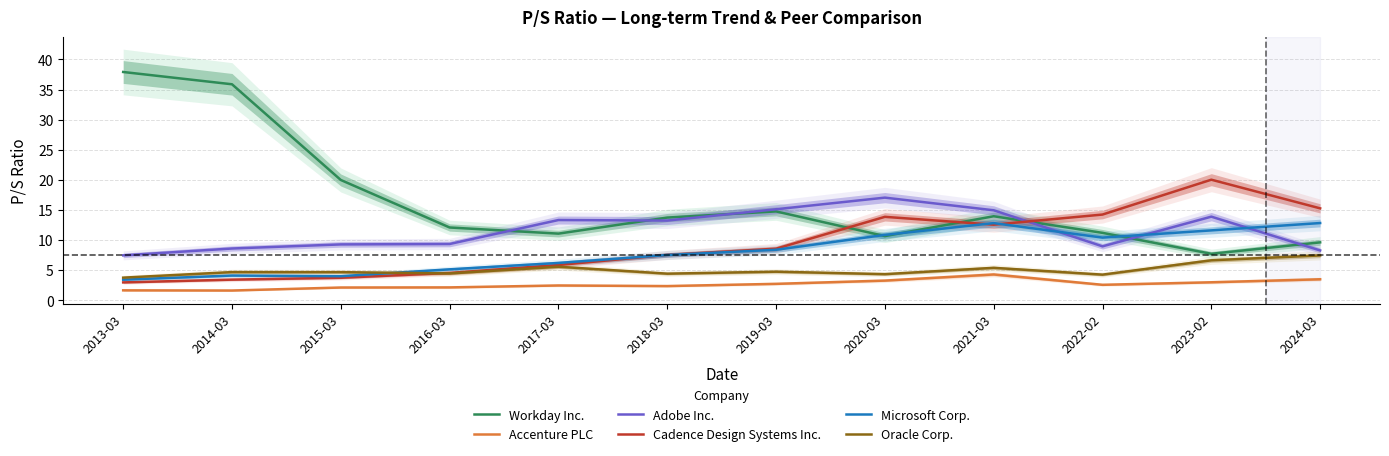

Reading left to right, list all the values displayed in this chart.

Workday Inc.: 2013-03=37.9	2014-03=35.9	2015-03=20.0	2016-03=12.1	2017-03=11.1	2018-03=13.7	2019-03=14.8	2020-03=10.7	2021-03=13.9	2022-02=11.2	2023-02=7.7	2024-03=9.6
Accenture PLC: 2013-03=1.6	2014-03=1.6	2015-03=2.1	2016-03=2.1	2017-03=2.5	2018-03=2.4	2019-03=2.7	2020-03=3.3	2021-03=4.3	2022-02=2.6	2023-02=3.0	2024-03=3.5
Adobe Inc.: 2013-03=7.5	2014-03=8.6	2015-03=9.3	2016-03=9.3	2017-03=13.3	2018-03=13.2	2019-03=15.1	2020-03=17.0	2021-03=14.9	2022-02=8.9	2023-02=13.9	2024-03=8.3
Cadence Design Systems Inc.: 2013-03=3.0	2014-03=3.4	2015-03=3.7	2016-03=4.5	2017-03=5.8	2018-03=7.5	2019-03=8.6	2020-03=13.8	2021-03=12.6	2022-02=14.2	2023-02=20.0	2024-03=15.3
Microsoft Corp.: 2013-03=3.4	2014-03=4.1	2015-03=4.0	2016-03=5.1	2017-03=6.2	2018-03=7.5	2019-03=8.4	2020-03=10.8	2021-03=12.8	2022-02=10.4	2023-02=11.6	2024-03=12.8
Oracle Corp.: 2013-03=3.8	2014-03=4.7	2015-03=4.7	2016-03=4.5	2017-03=5.6	2018-03=4.4	2019-03=4.7	2020-03=4.3	2021-03=5.4	2022-02=4.2	2023-02=6.6	2024-03=7.4